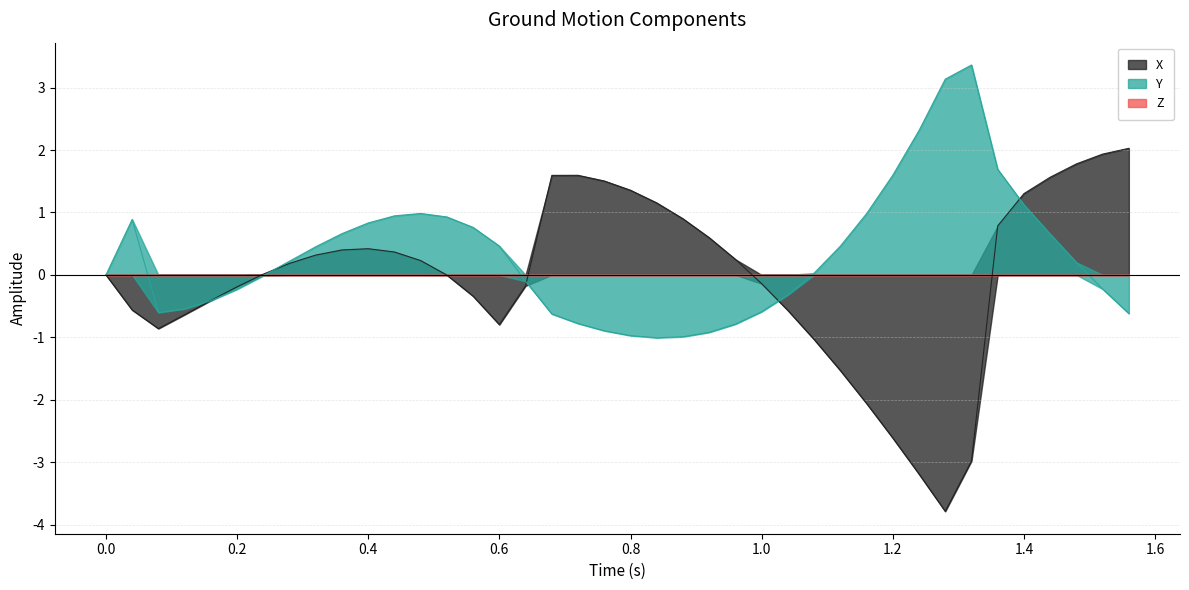

How many data points does each series have?

40